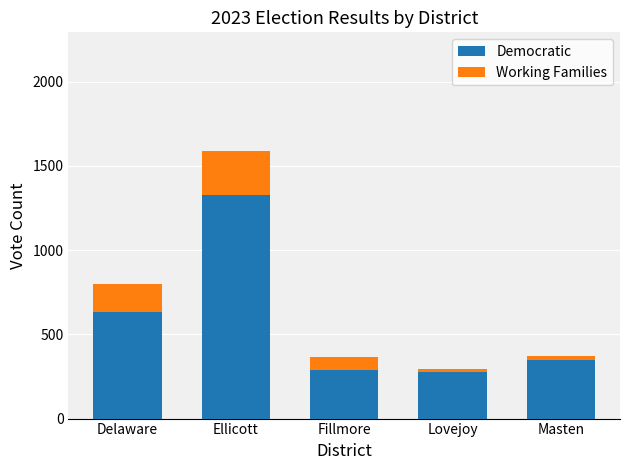

Reading left to right, what are the values for Democratic?

Delaware=631	Ellicott=1324	Fillmore=291	Lovejoy=279	Masten=350